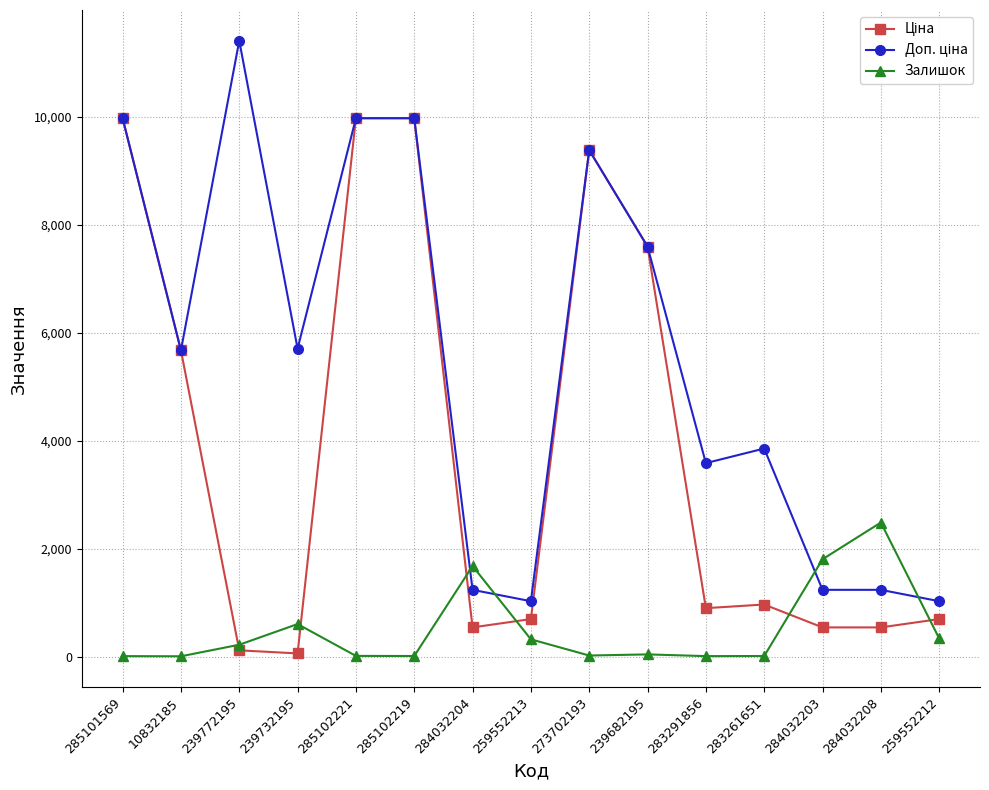

What is the highest value of the Залишок series?

2483.0